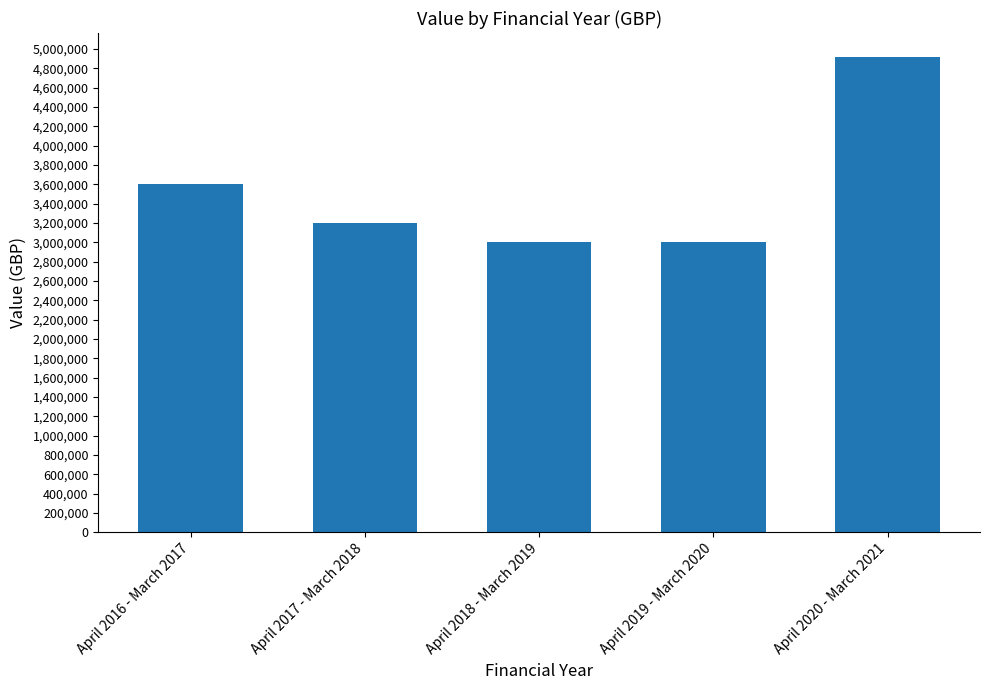

What is the label of the 2nd bar from the left?

April 2017 - March 2018